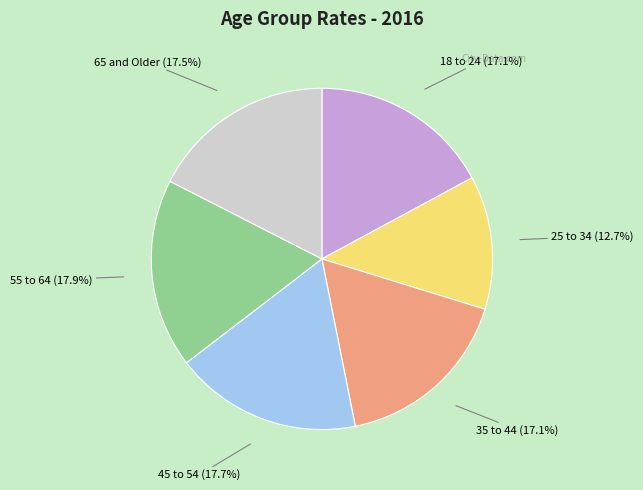

To the nearest percent, what percentage of the pie is 25 to 34?

13%